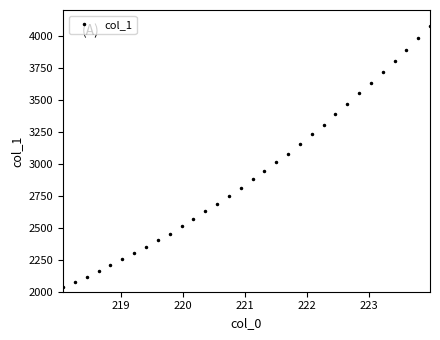

What is the greatest value displayed?

4074.0